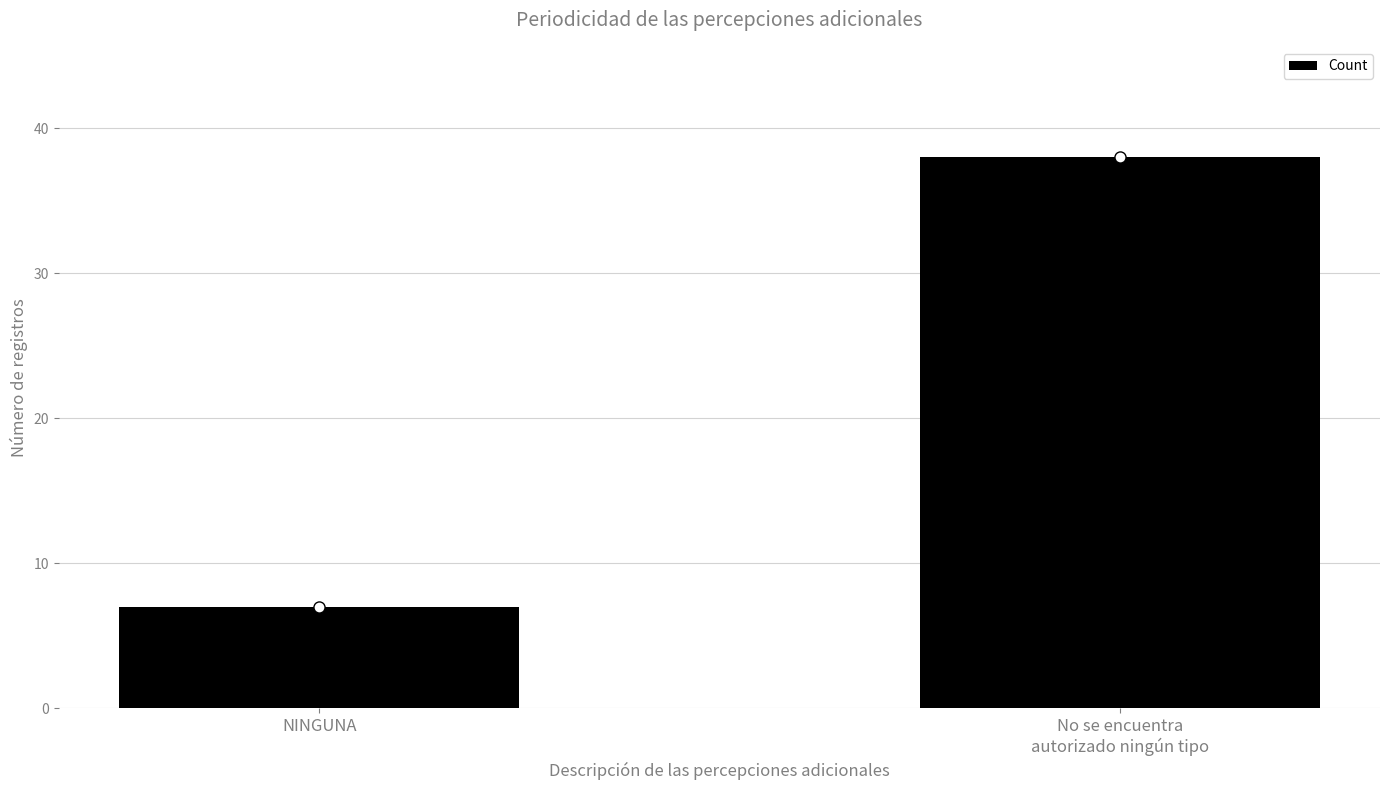

What is the difference between the values at NINGUNA and No se encuentra
autorizado ningún tipo?

31